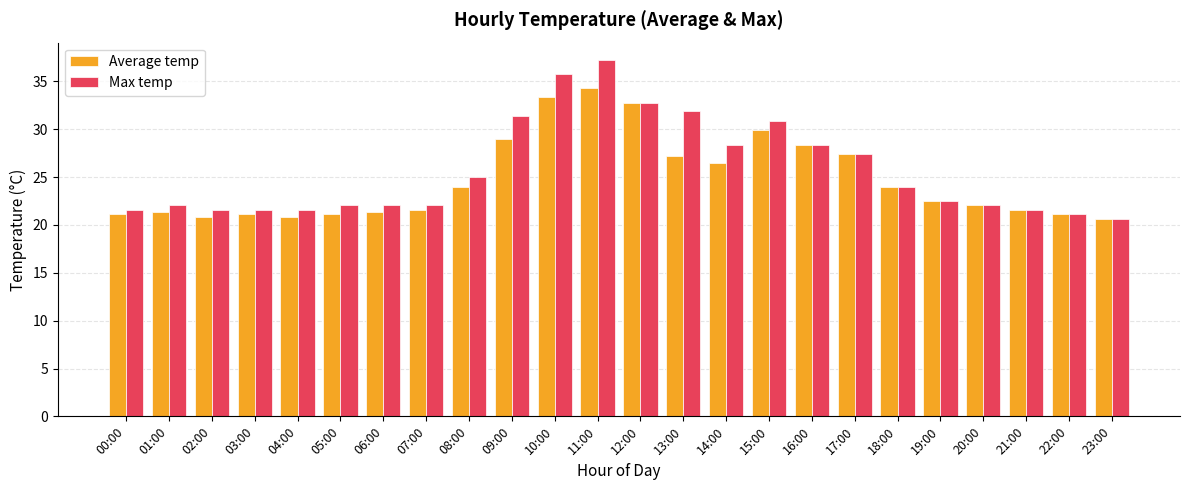

Which category has the highest value across all series?

11:00